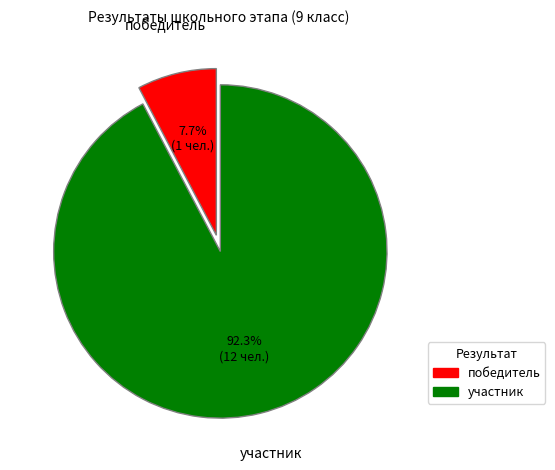

True or false: участник accounts for 80% of the total.

False